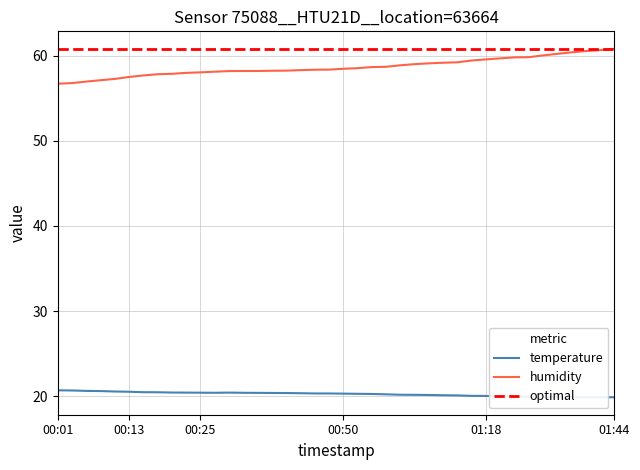

Which series has the largest range (max minus min)?

humidity